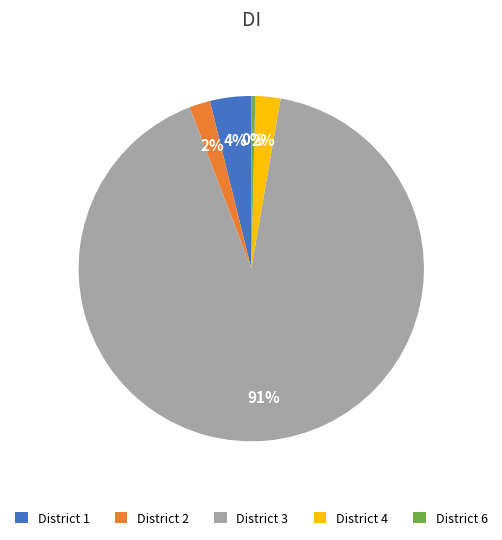

Which has a higher value, District 4 or District 1?

District 1